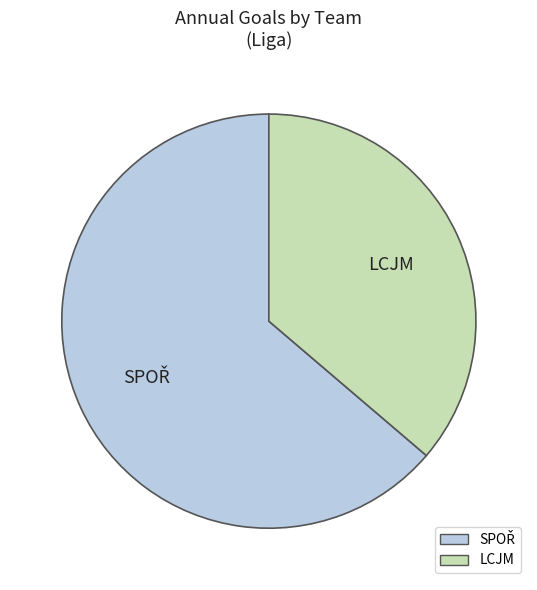

Does any single category account for the majority?

Yes